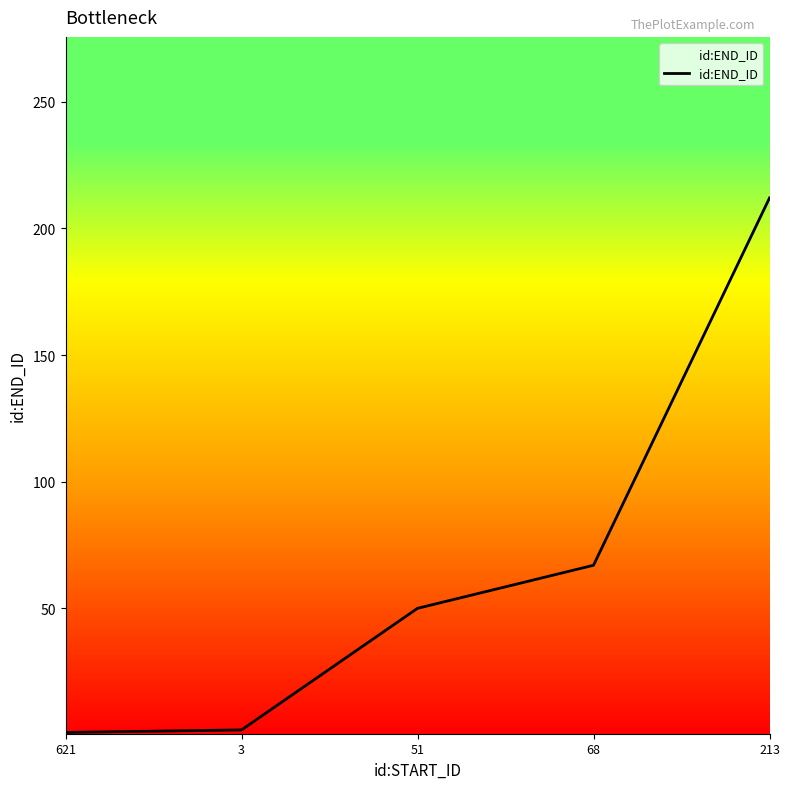

What is the average value?

66